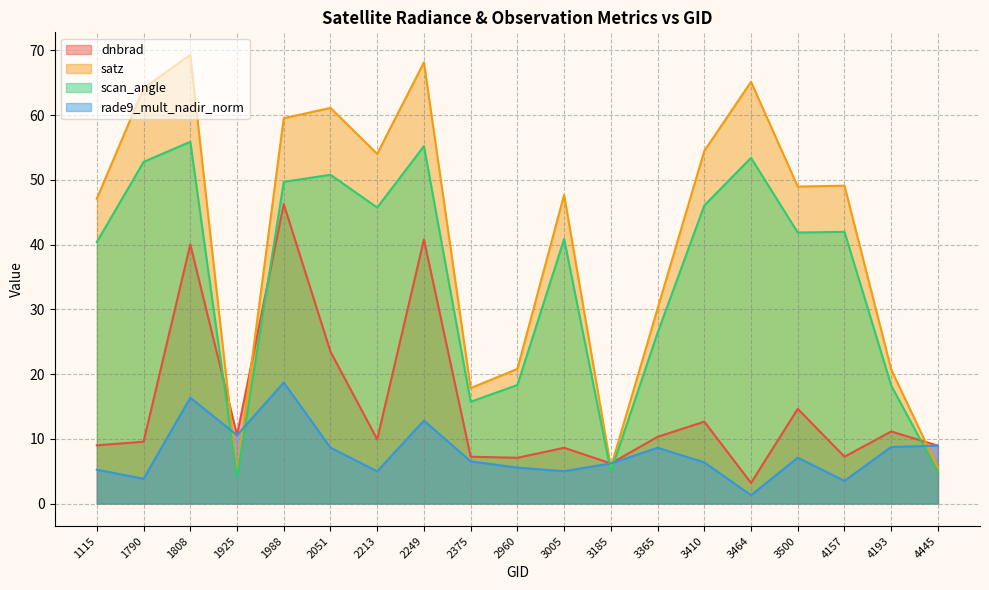

Reading left to right, list all the values displayed in this chart.

dnbrad: 1115=9.0	1790=9.5	1808=40.0	1925=10.6	1988=46.3	2051=23.5	2213=9.9	2249=40.8	2375=7.2	2960=7.1	3005=8.6	3185=6.2	3365=10.3	3410=12.6	3464=3.2	3500=14.6	4157=7.2	4193=11.1	4445=8.9
satz: 1115=47.1	1790=64.1	1808=69.3	1925=4.6	1988=59.5	2051=61.1	2213=54.0	2249=68.2	2375=17.8	2960=20.8	3005=47.7	3185=5.6	3365=30.1	3410=54.5	3464=65.1	3500=49.0	4157=49.1	4193=20.7	4445=5.5
scan_angle: 1115=40.4	1790=52.8	1808=55.9	1925=4.0	1988=49.7	2051=50.8	2213=45.7	2249=55.2	2375=15.7	2960=18.3	3005=40.9	3185=4.9	3365=26.4	3410=46.1	3464=53.4	3500=41.9	4157=42.0	4193=18.2	4445=4.8
rade9_mult_nadir_norm: 1115=5.2	1790=3.8	1808=16.3	1925=10.6	1988=18.7	2051=8.6	2213=5.0	2249=12.8	2375=6.5	2960=5.5	3005=5.0	3185=6.2	3365=8.6	3410=6.4	3464=1.3	3500=7.1	4157=3.5	4193=8.7	4445=8.9